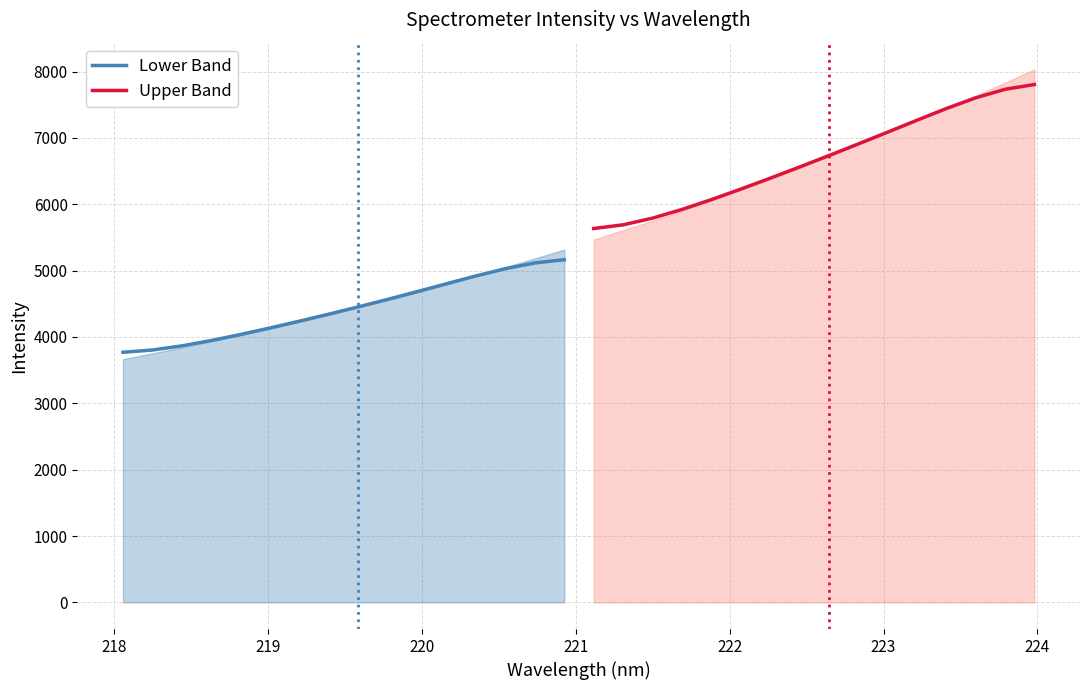

True or false: Lower Band has more than 0 points higher than both neighbors.

False